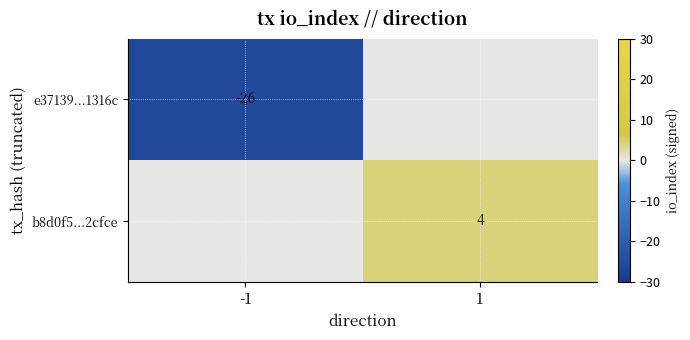

Count the number of data series in this chart.

2